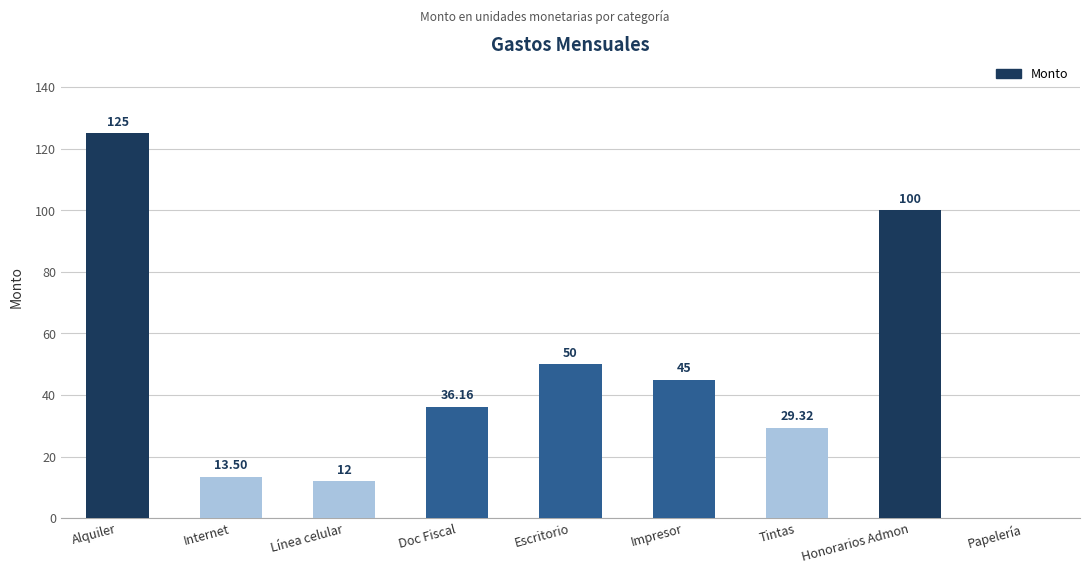

What is the sum of the values at Impresor and Escritorio?

95.0